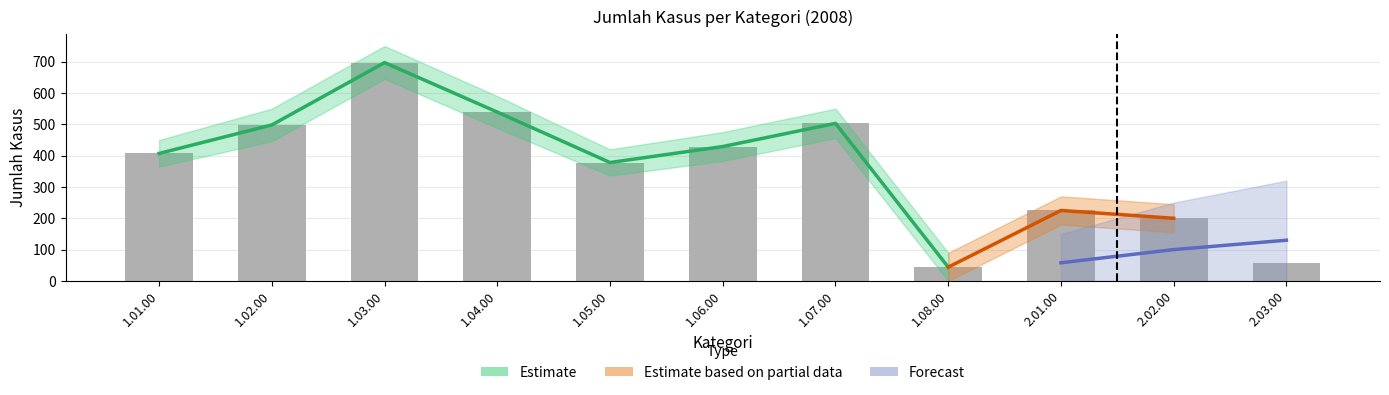

Where is the data nearest to the value 370?

1.05.00